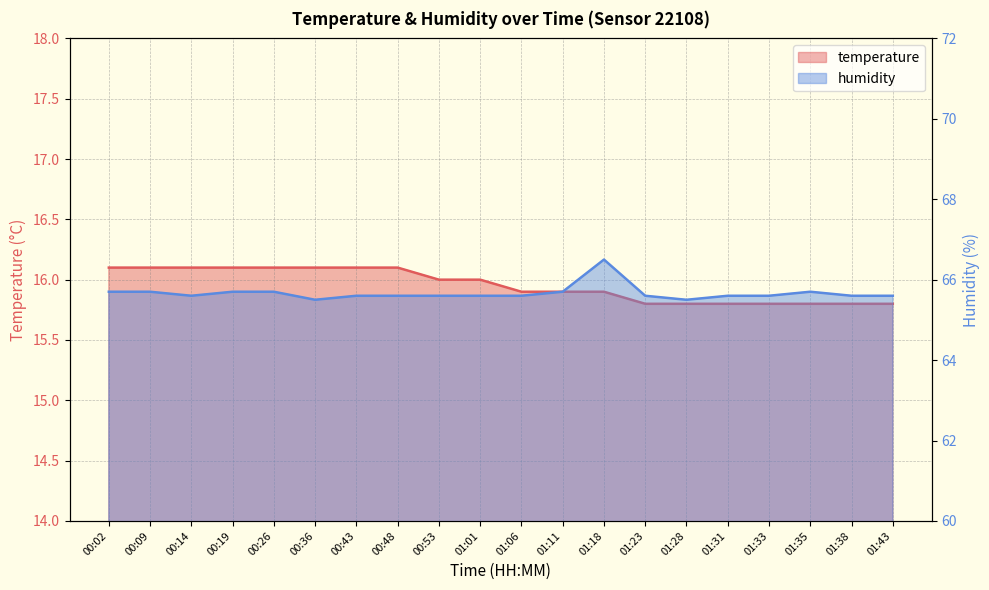

The value of temperature at 01:06 is 23.9. True or false?

False